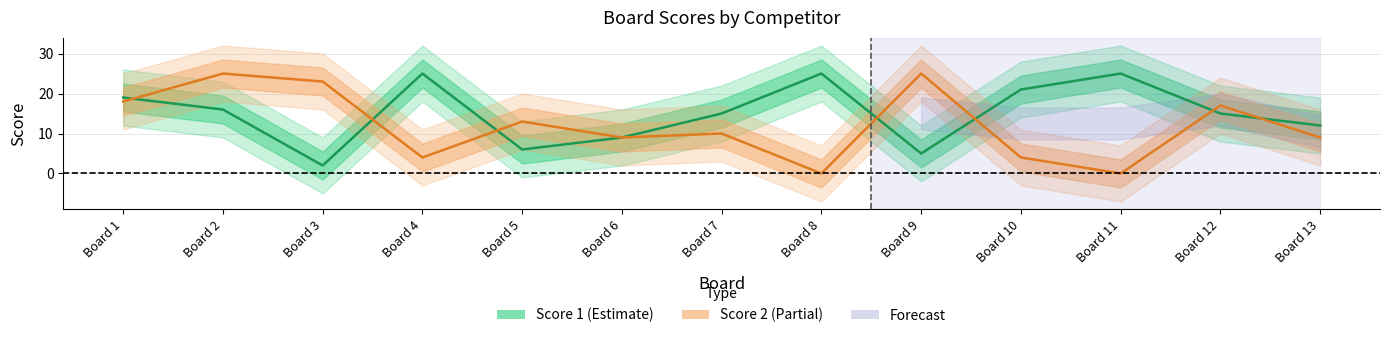

The Score 2 series shows 17 at Board 12. True or false?

True